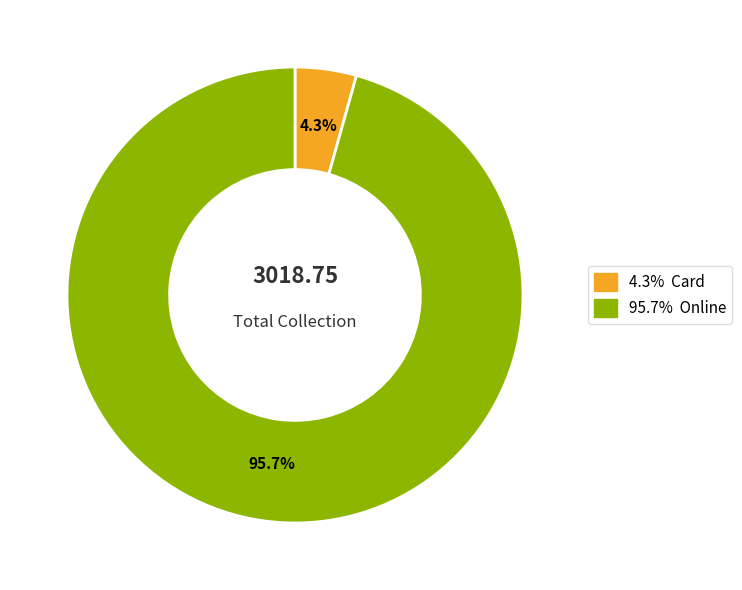

Is there a majority slice in this chart?

Yes